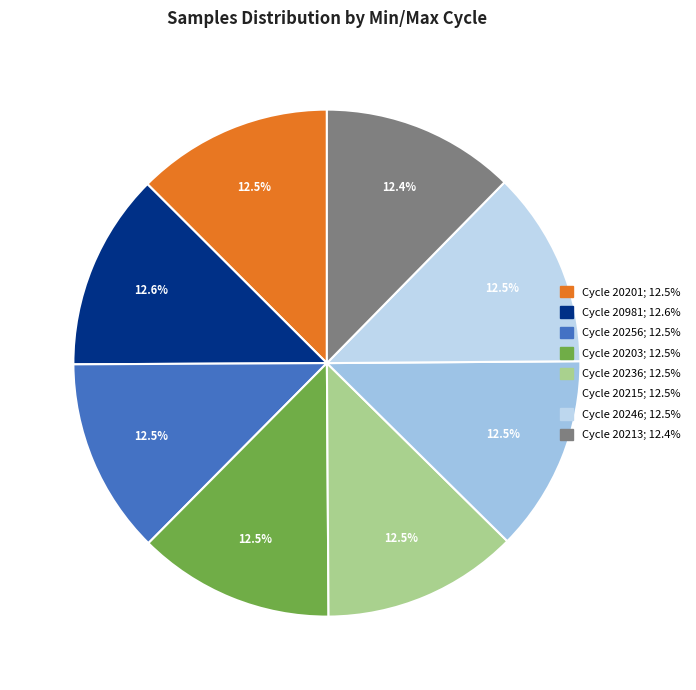

How many segments does this pie chart have?

8